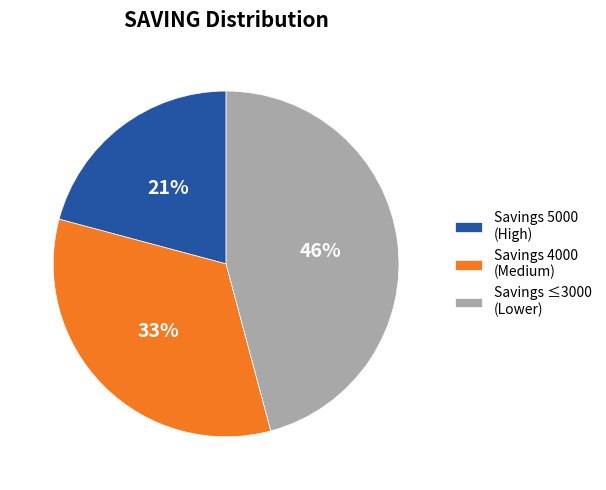

Is there a majority slice in this chart?

No